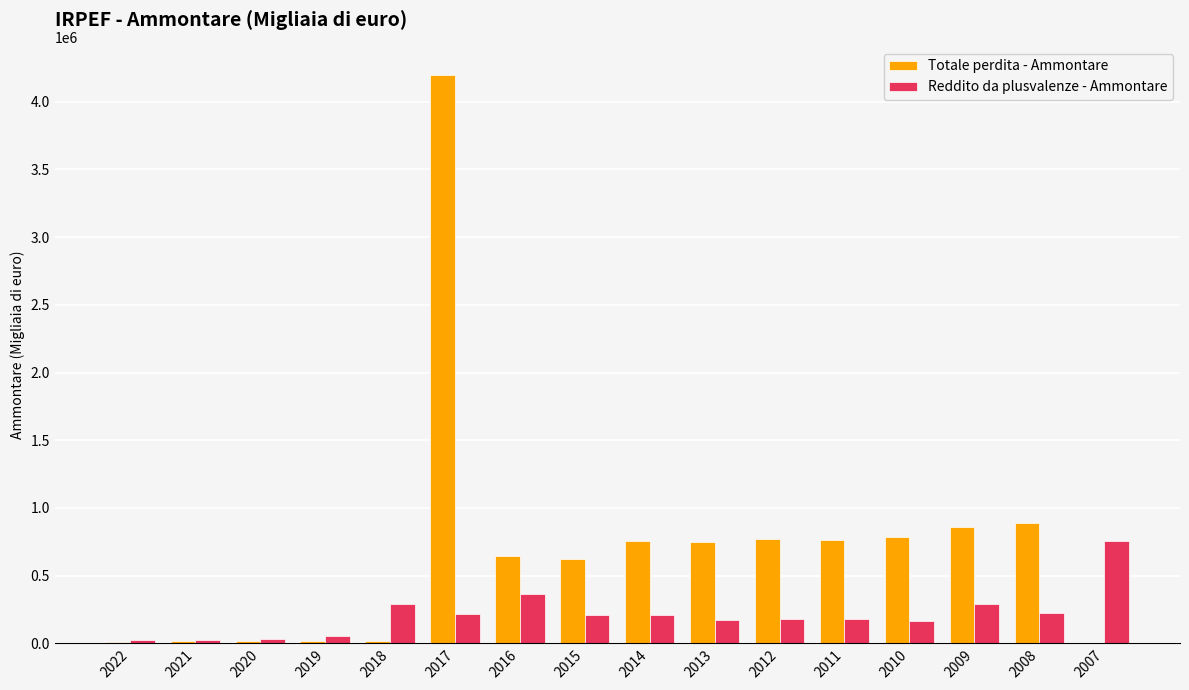

The Totale perdita - Ammontare series shows 14571.0 at 2018. True or false?

True